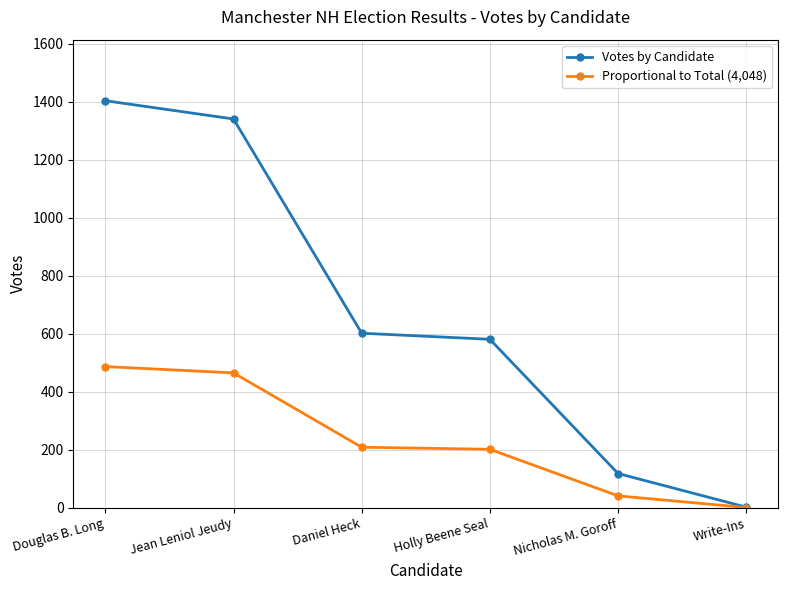

What is the difference between the Proportional to Total (4,048) values at Douglas B. Long and Holly Beene Seal?

285.4